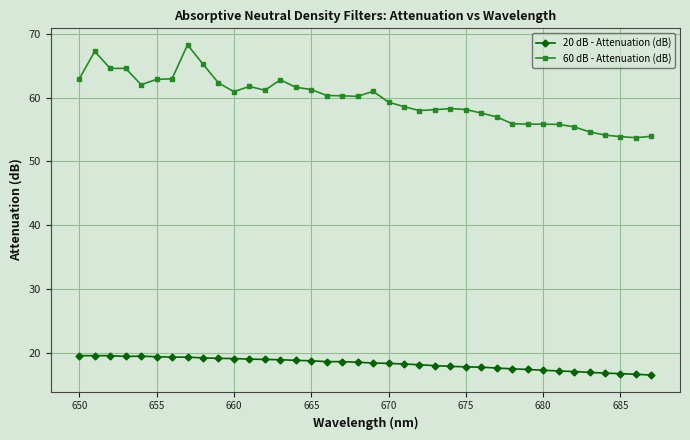

What is the minimum value shown in the chart?

16.6